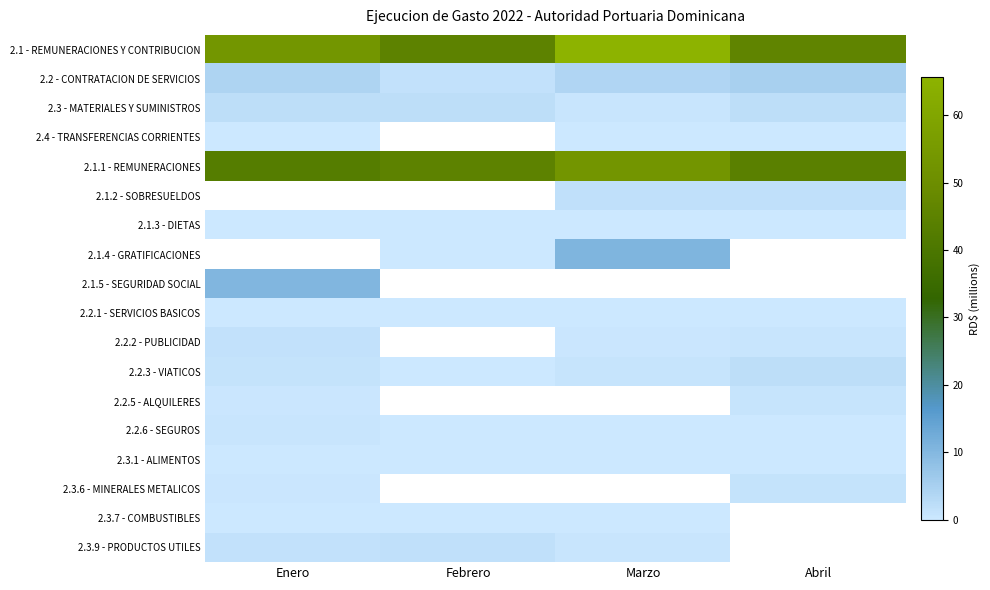

Where is 2.1.3 - DIETAS nearest to the value 0?

Abril